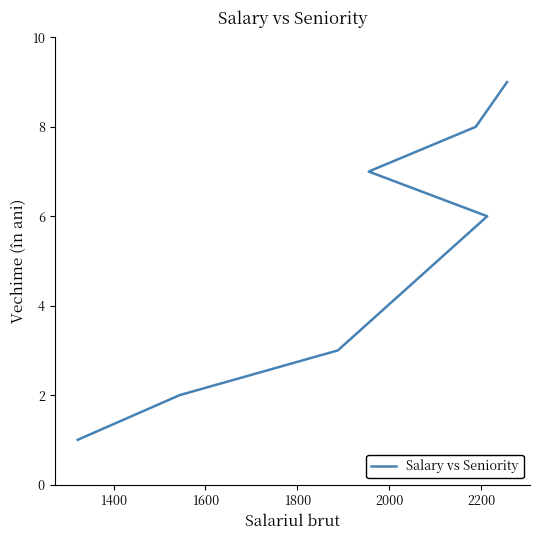

Count the number of data series in this chart.

1